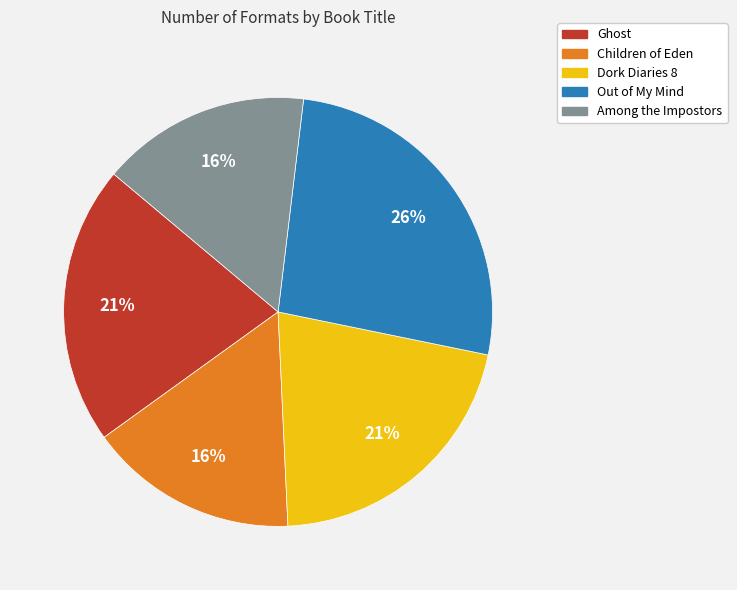

To the nearest percent, what is the average slice percentage?

20%